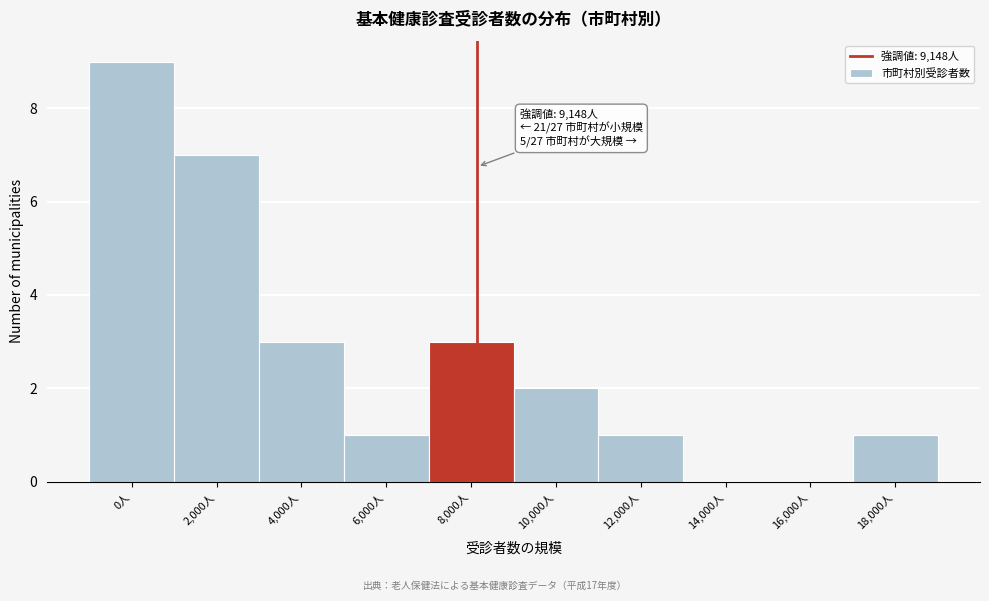

Reading right to left, list all the values displayed in this chart.

18,000人=1	16,000人=0	14,000人=0	12,000人=1	10,000人=2	8,000人=3	6,000人=1	4,000人=3	2,000人=7	0人=9